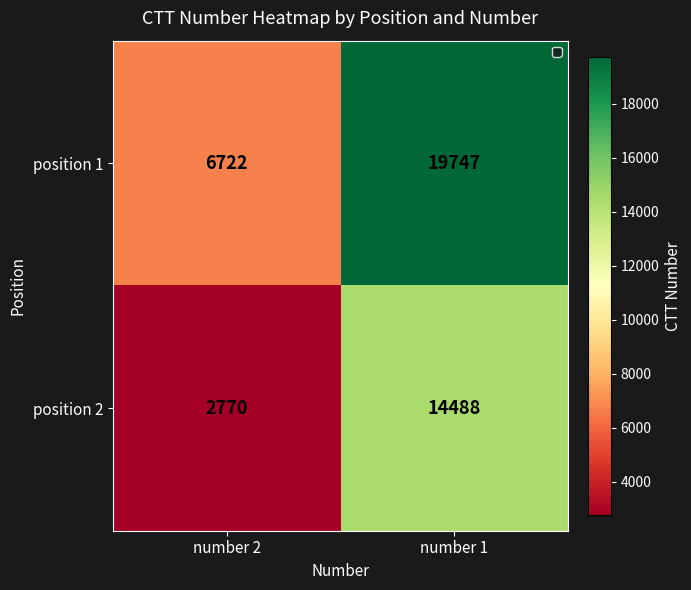

Reading right to left, transcribe all the data shown in this chart.

position 1: number 1=19747	number 2=6722
position 2: number 1=14488	number 2=2770